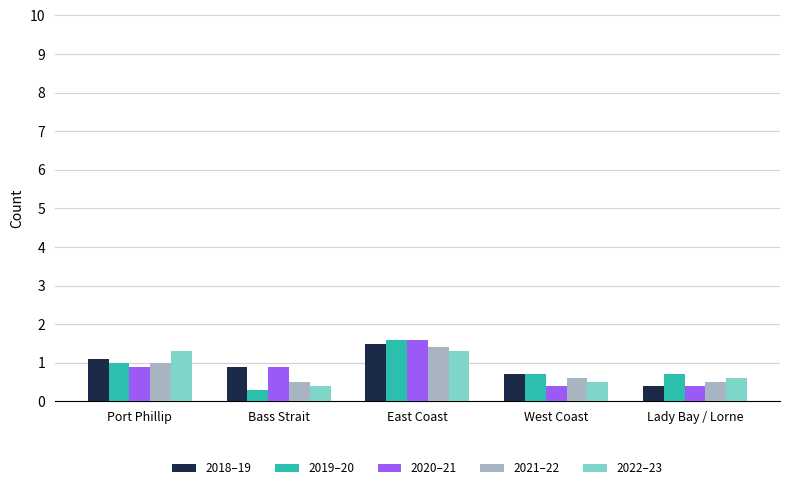

What is the maximum value shown in the chart?

1.6